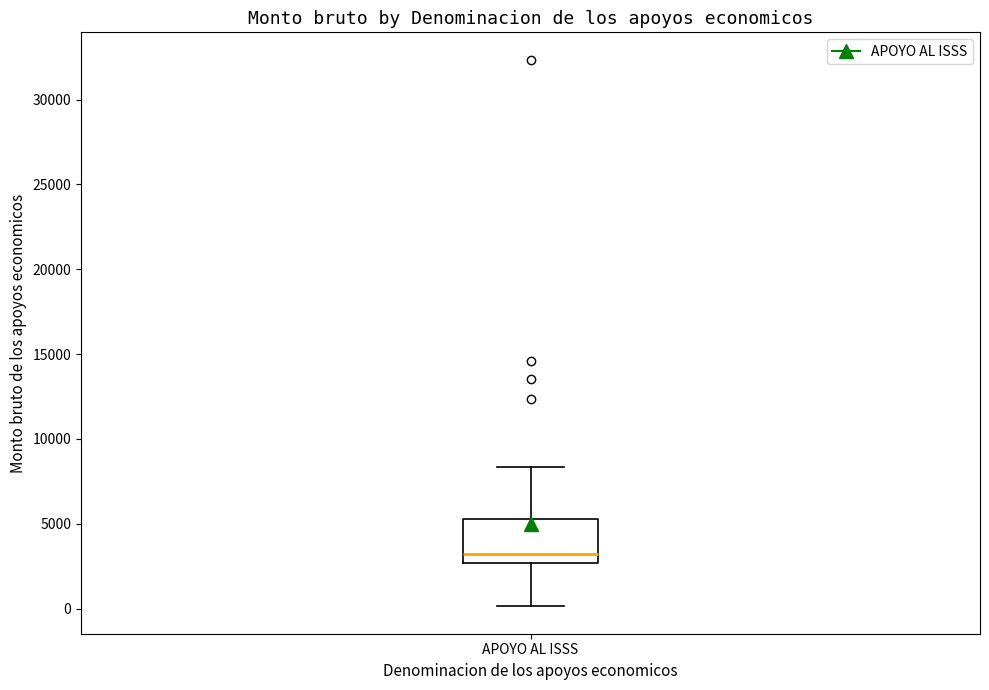

Transcribe this box plot: give where the median line is, the range the box spans, and where the two whiskers end, as read against the y-axis. The values are not printed on the chart, so give them approximately, as read against the axis.

median 3000, box 2500 to 5500, whiskers 0 to 8500